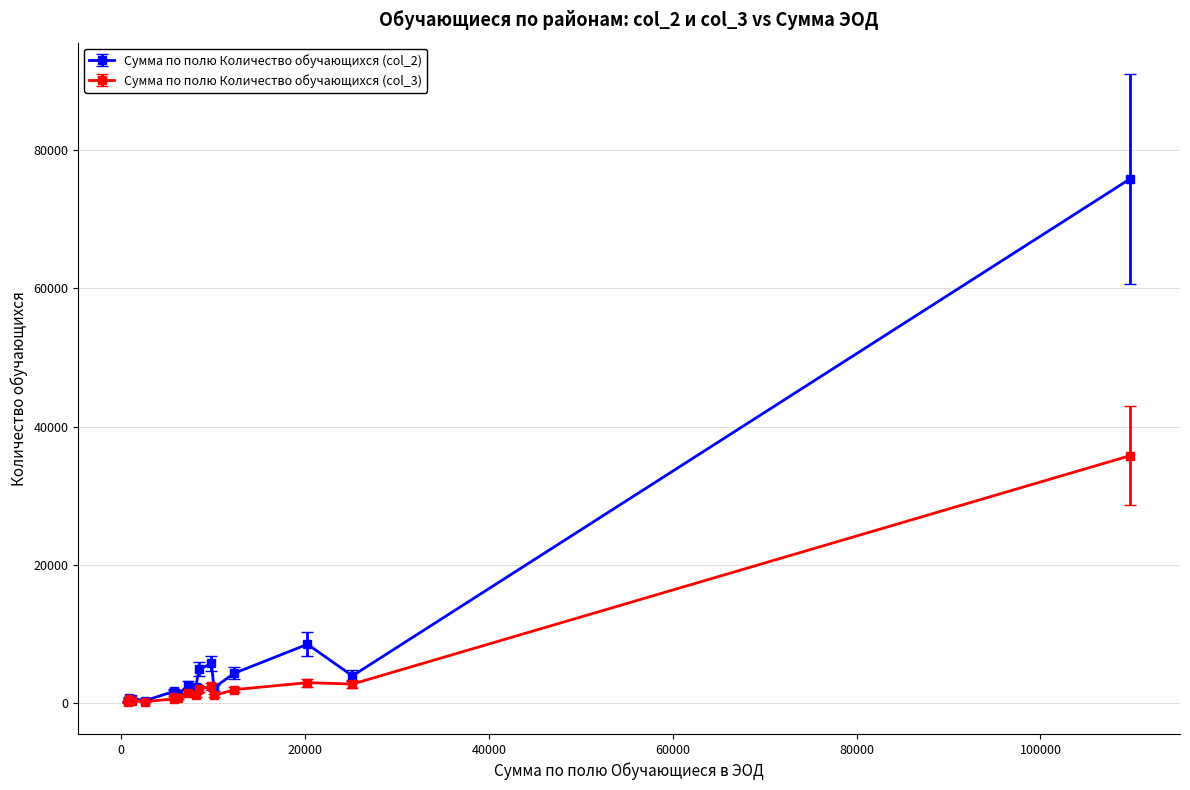

How many lines are shown in the chart?

2